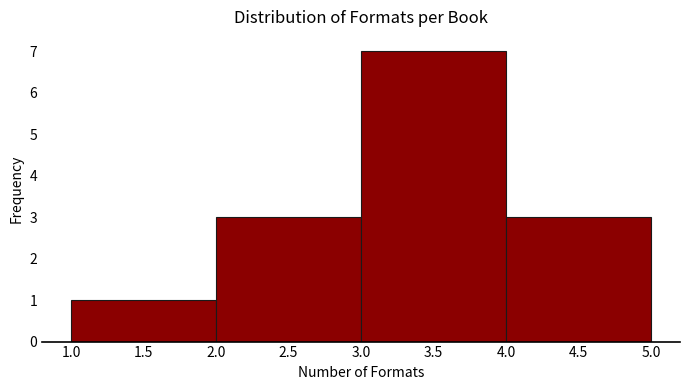

Reading left to right, transcribe this chart: for each bar, give the range it covers on the x-axis and its height. The values are not printed on the chart, so give them approximately, as read against the axis.

1.0 to 2.0: 1
2.0 to 3.0: 3
3.0 to 4.0: 7
4.0 to 5.0: 3